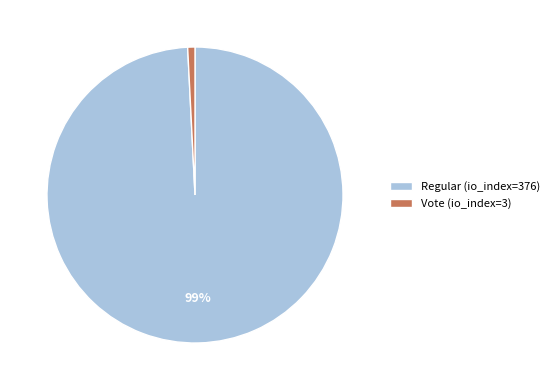

Do Vote (io_index=3) and Regular (io_index=376) together represent more than half of the pie?

Yes